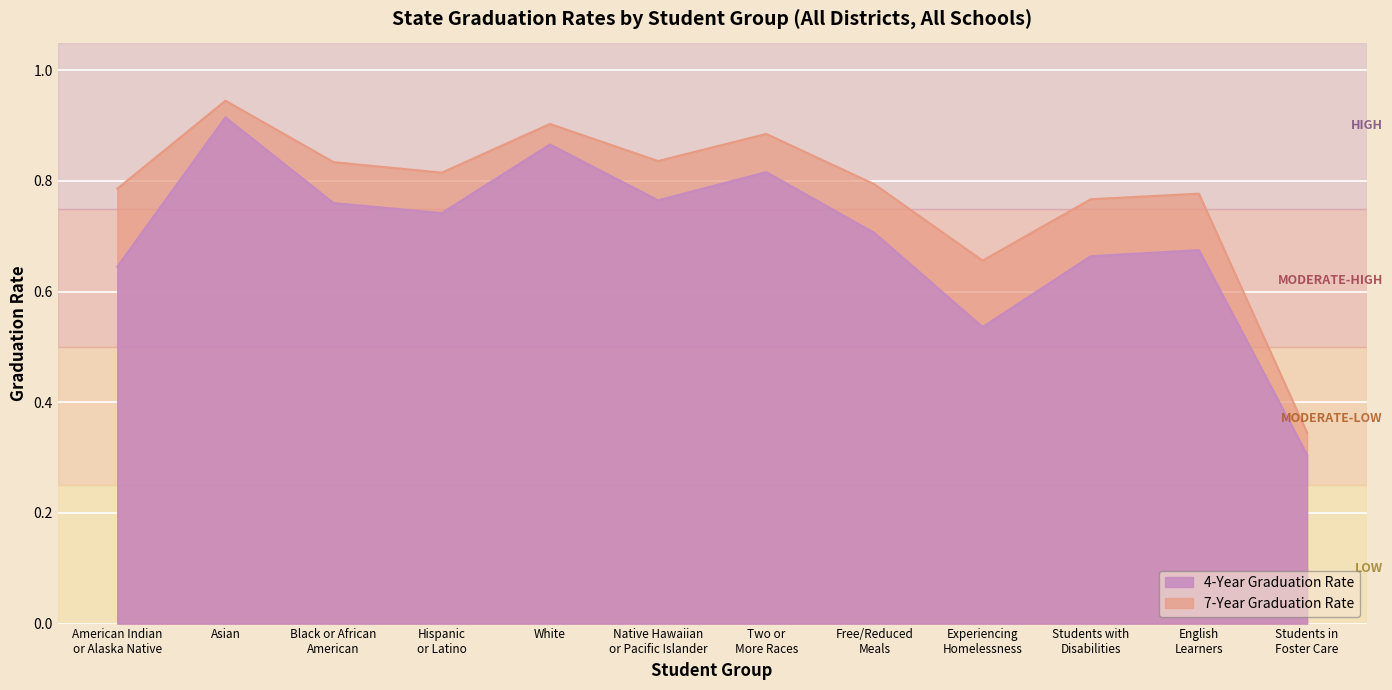

Reading left to right, list all the values displayed in this chart.

4-Year Graduation Rate: 0.6	0.9	0.8	0.7	0.9	0.8	0.8	0.7	0.5	0.7	0.7	0.3
7-Year Graduation Rate: 0.8	0.9	0.8	0.8	0.9	0.8	0.9	0.8	0.7	0.8	0.8	0.3